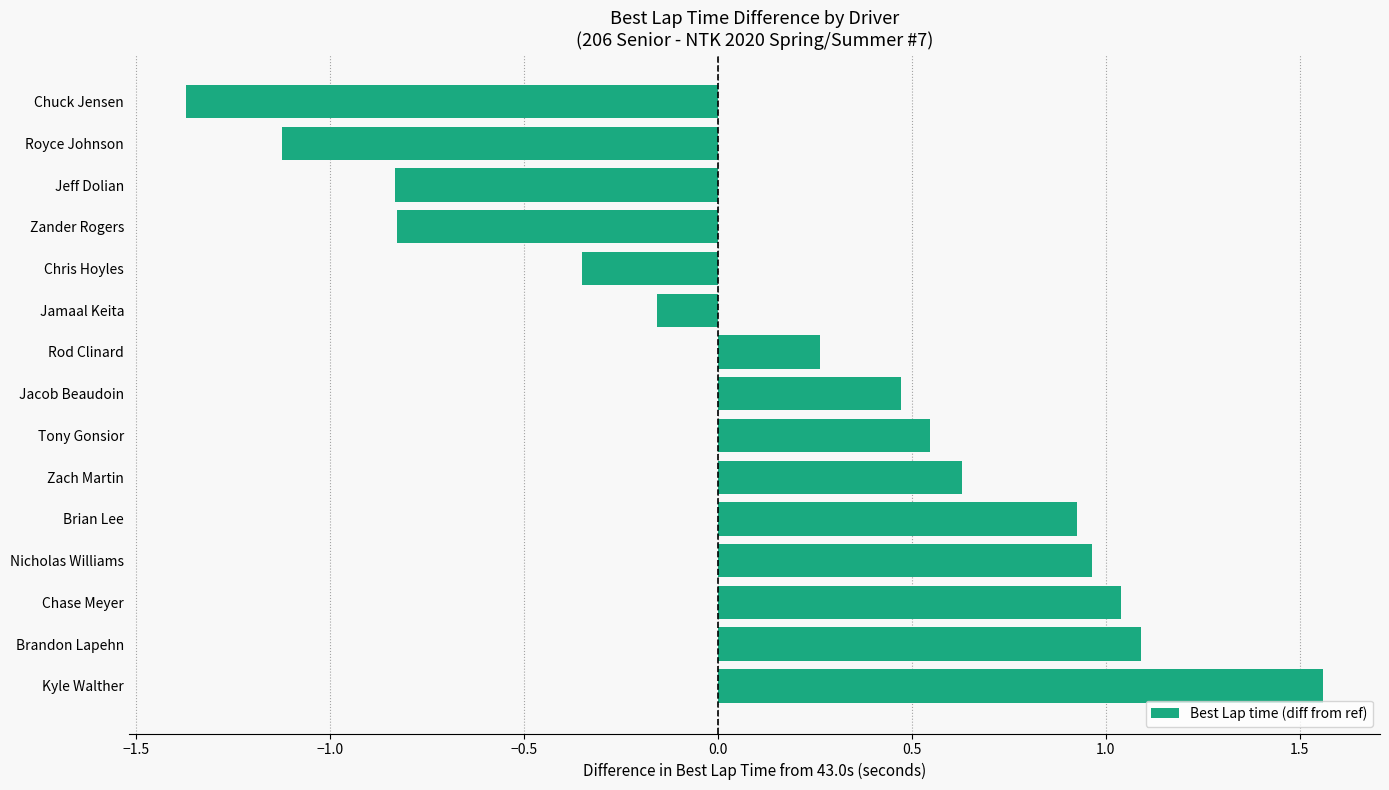

Which label corresponds to the smallest value in the chart?

Chuck Jensen